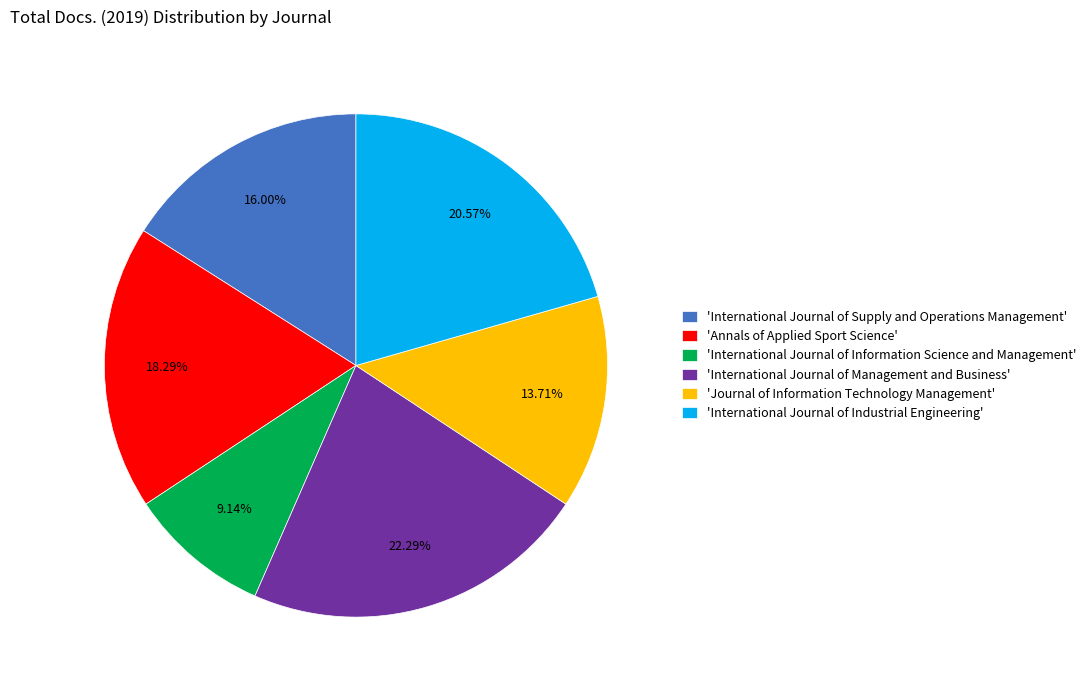

Rank the categories by value from lowest to highest.

'International Journal of Information Science and Management', 'Journal of Information Technology Management', 'International Journal of Supply and Operations Management', 'Annals of Applied Sport Science', 'International Journal of Industrial Engineering', 'International Journal of Management and Business'